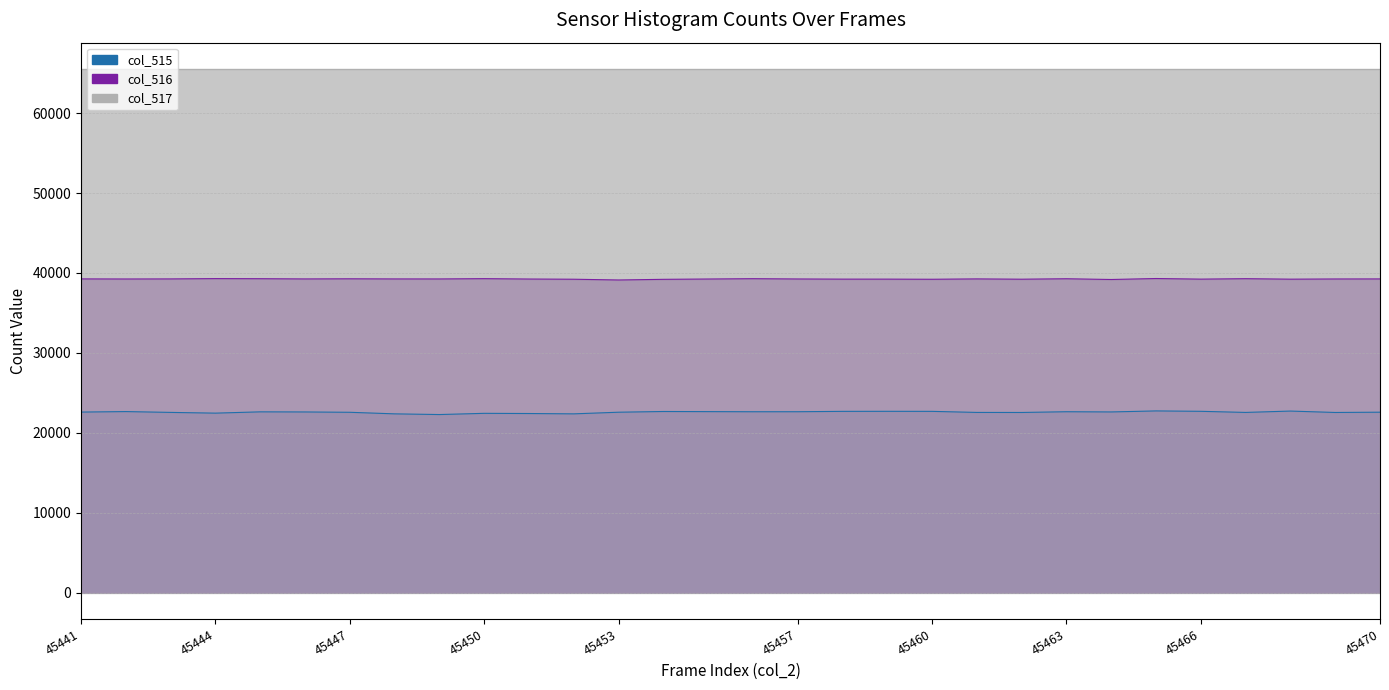

How many values in the col_516 series exceed 39255?

14